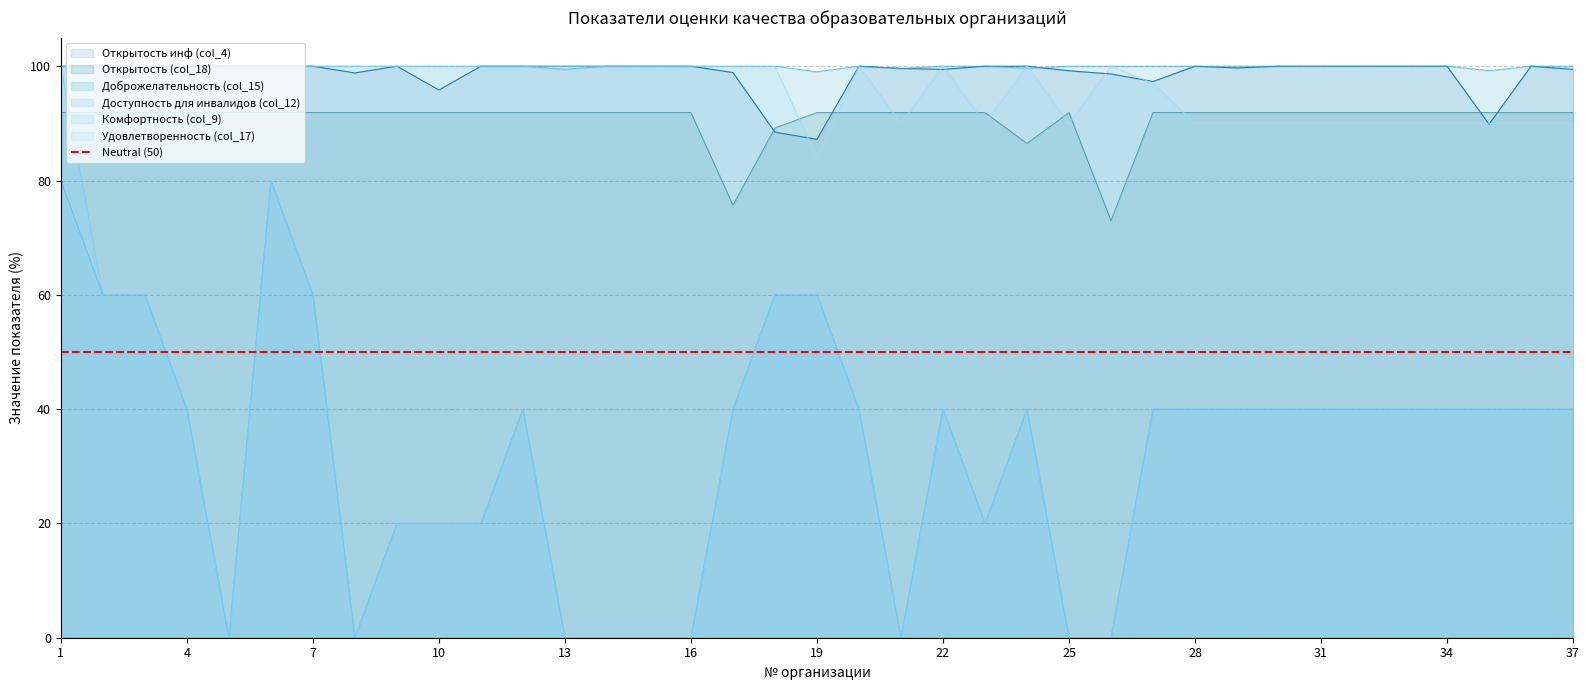

True or false: Комфортность (col_9) and Открытость инф (col_4) cross at least once.

False